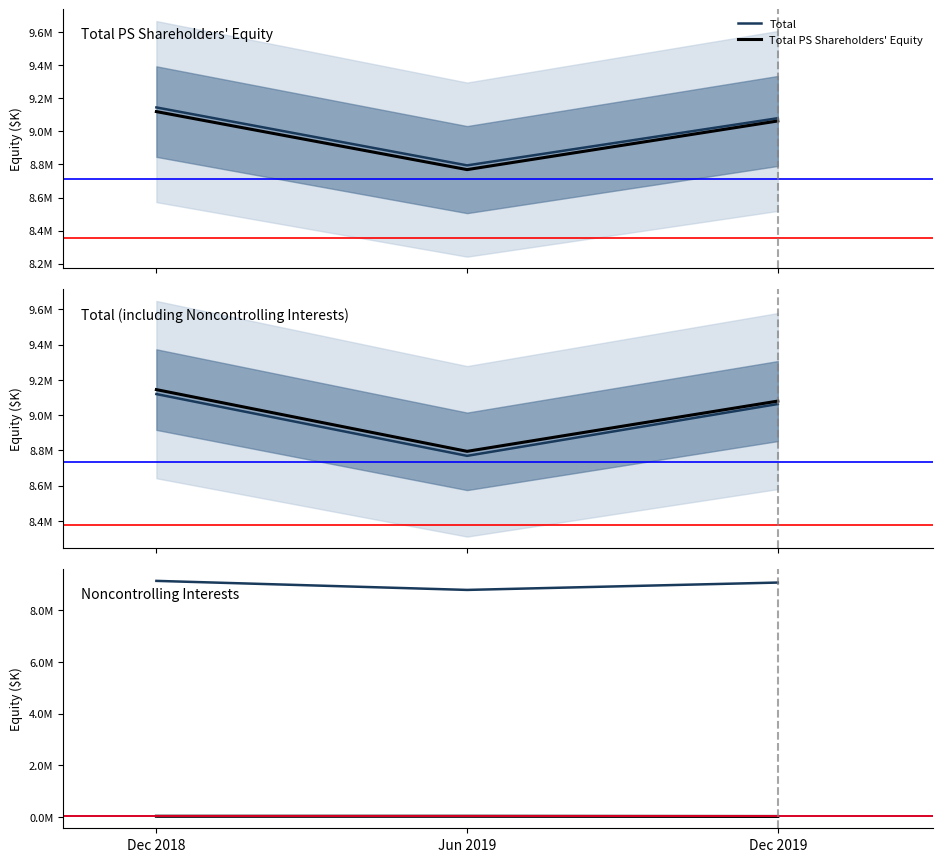

Does the chart have visible grid lines?

No